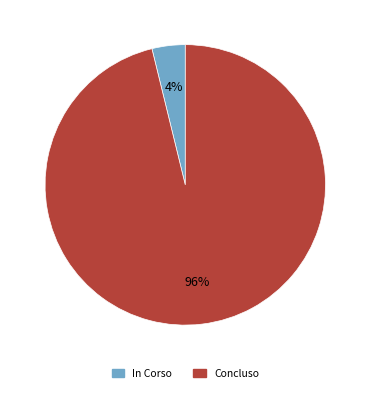

Do In Corso and Concluso together represent more than half of the pie?

Yes